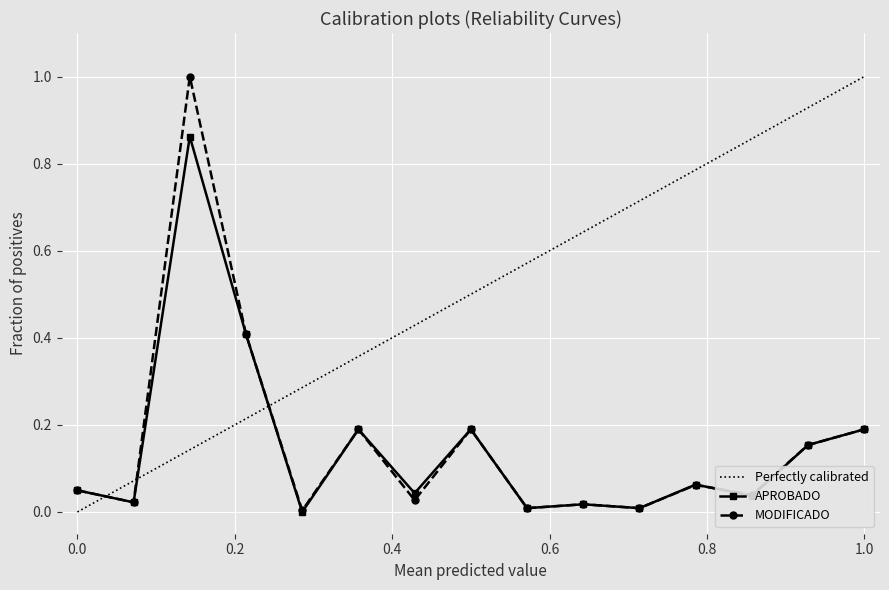

Which series has the largest total across all categories?

Perfectly calibrated